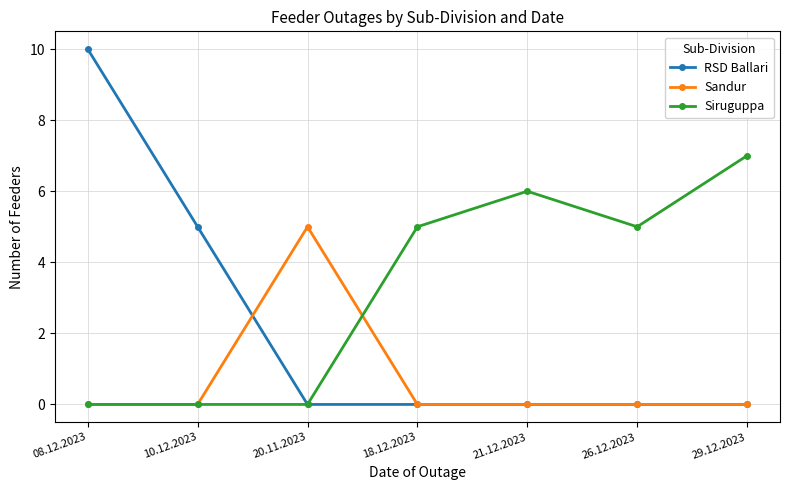

What is the difference between the Siruguppa values at 26.12.2023 and 10.12.2023?

5